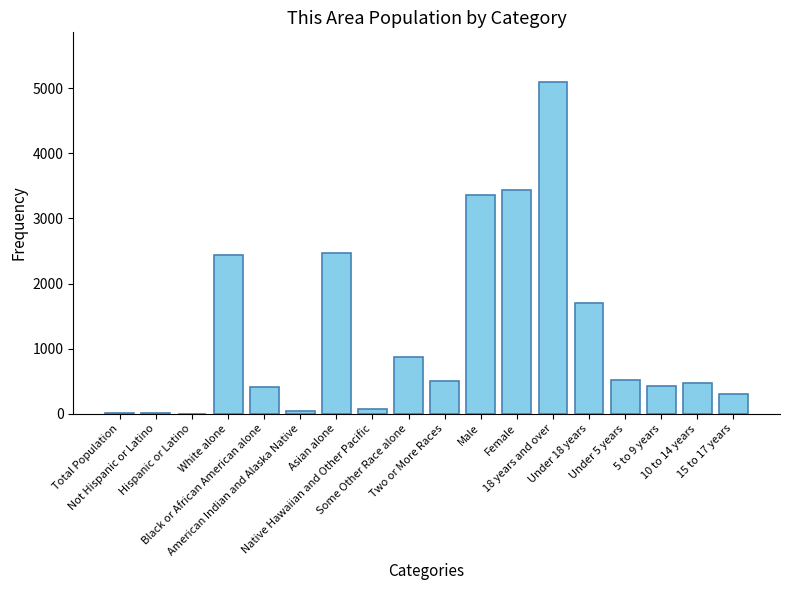

Where does the data first go above 502?

White alone